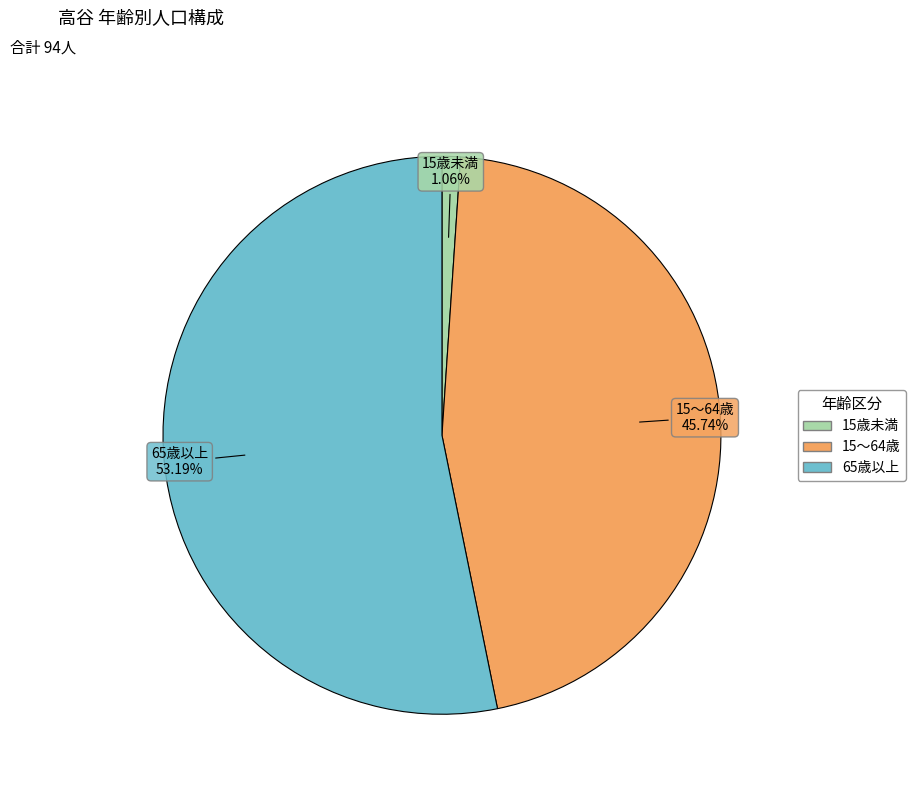

Is it true that 15～64歳 is 39% of the pie?

False